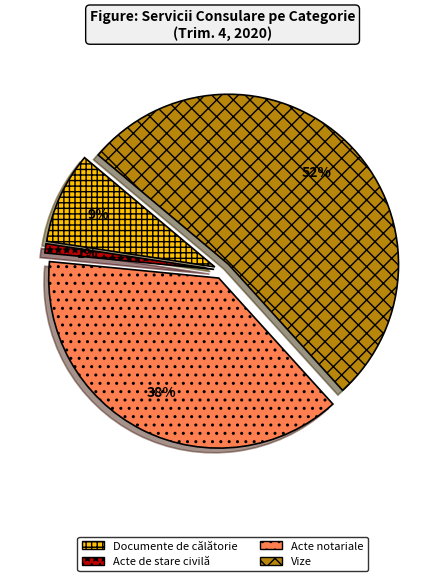

Do Acte de stare civilă and Documente de călătorie together represent more than half of the pie?

No